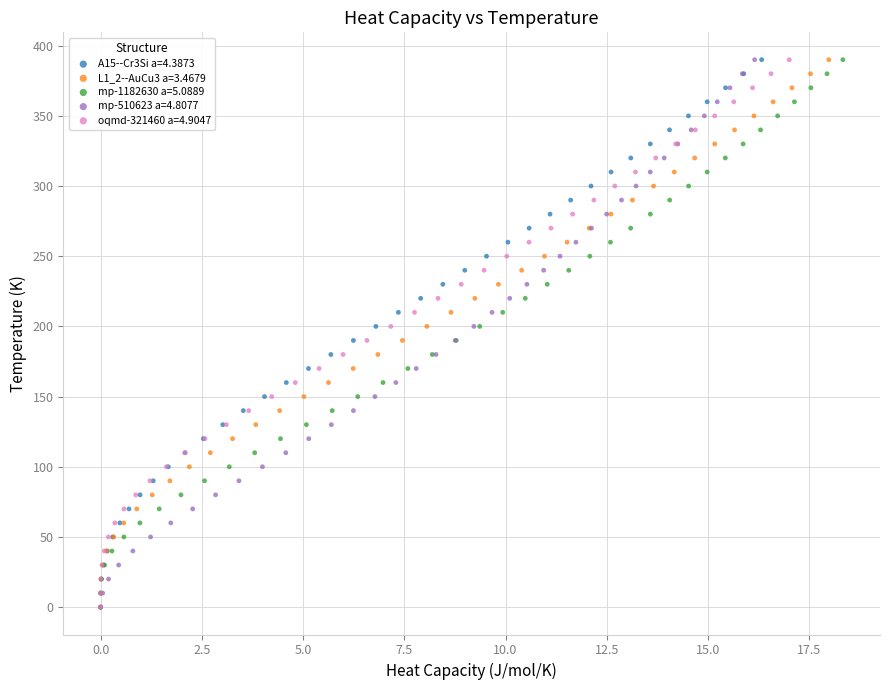

What are all the series names shown in the legend?

A15--Cr3Si a=4.3873, L1_2--AuCu3 a=3.4679, mp-1182630 a=5.0889, mp-510623 a=4.8077, oqmd-321460 a=4.9047